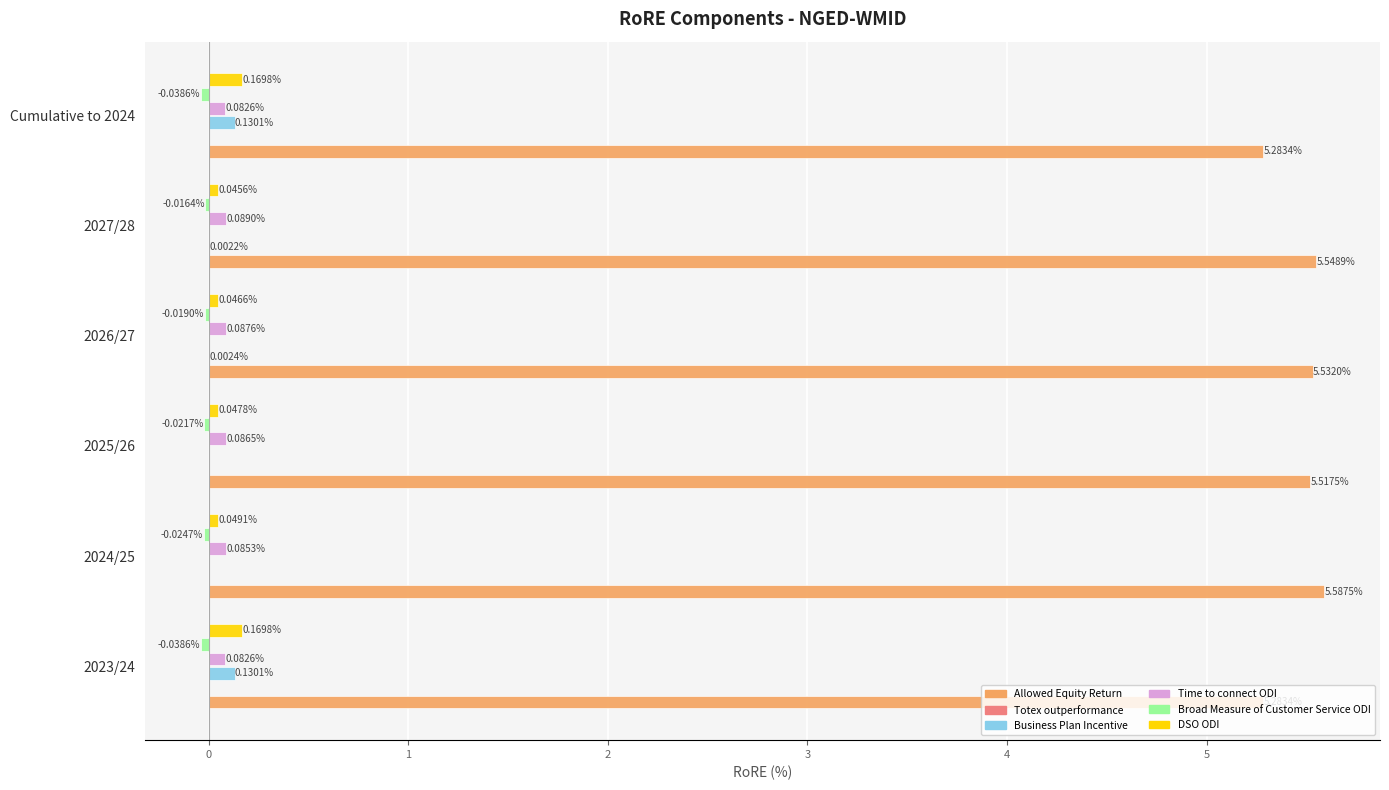

What is the sum of all DSO ODI values?

0.5